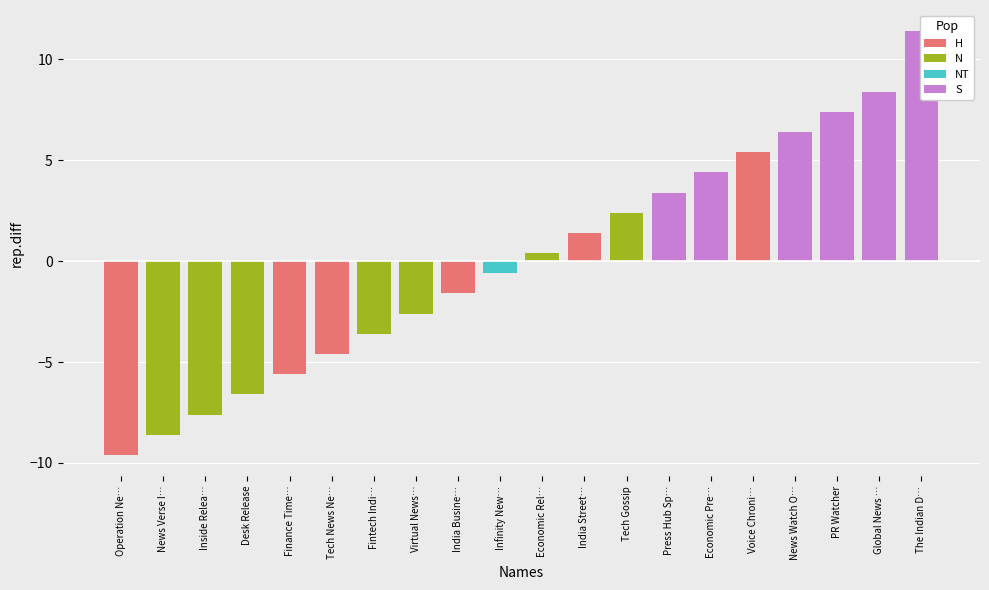

What position from the left is Voice Chronical?

16